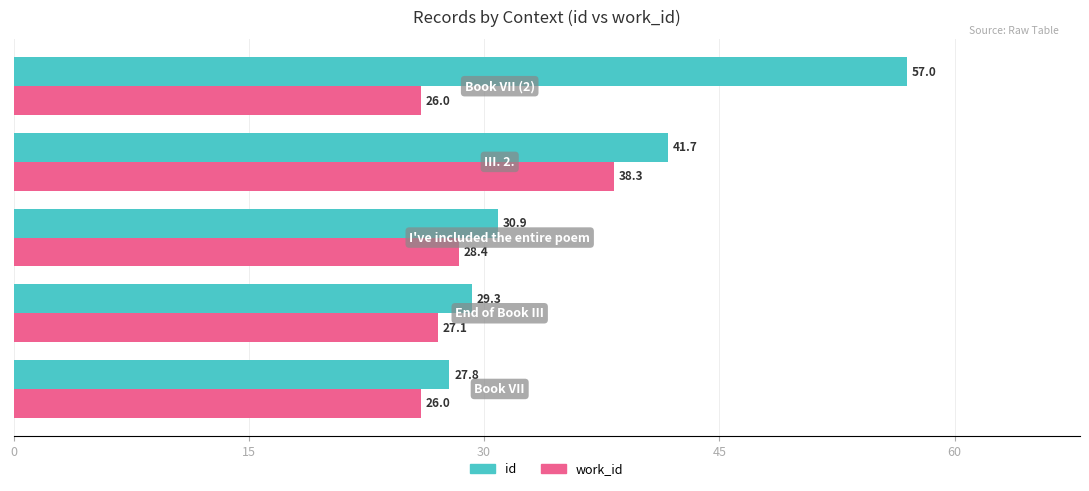

Which series has the largest range (max minus min)?

id